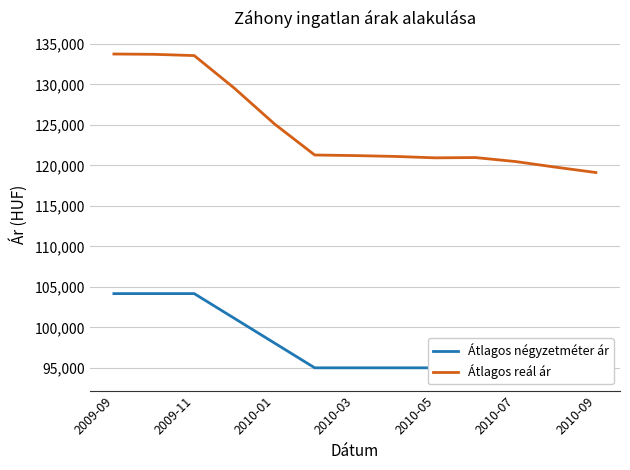

What is the lowest value of the Átlagos reál ár series?

119121